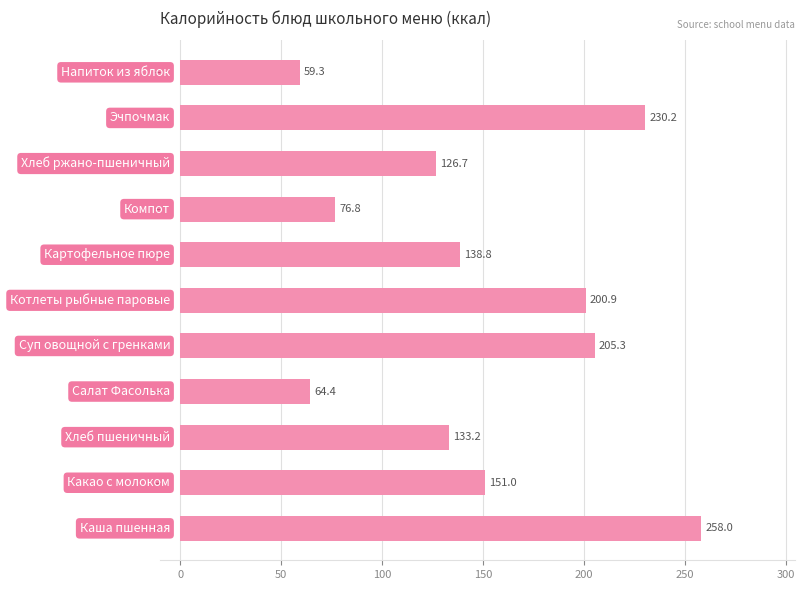

What is the difference between the maximum and second lowest values?

193.6